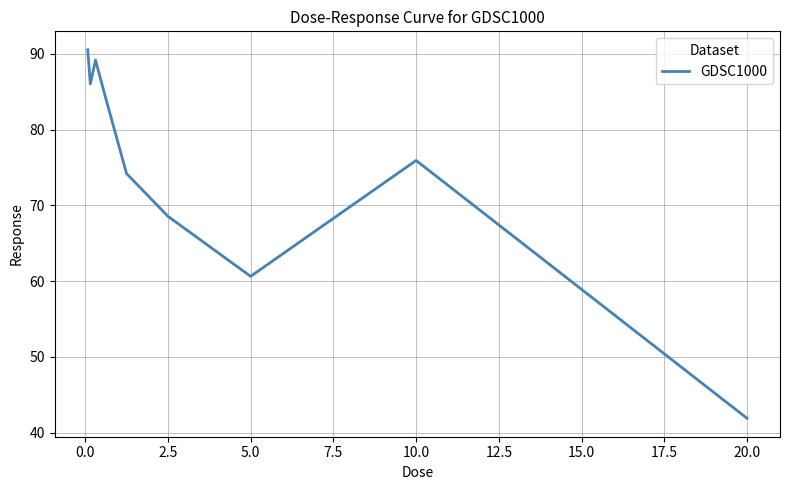

How many categories are shown in the chart?

9